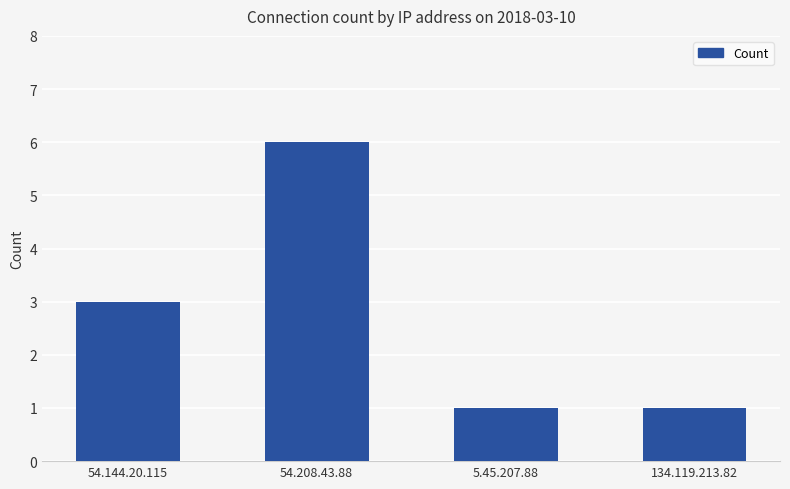

Reading left to right, what are all the values shown in this chart?

3	6	1	1